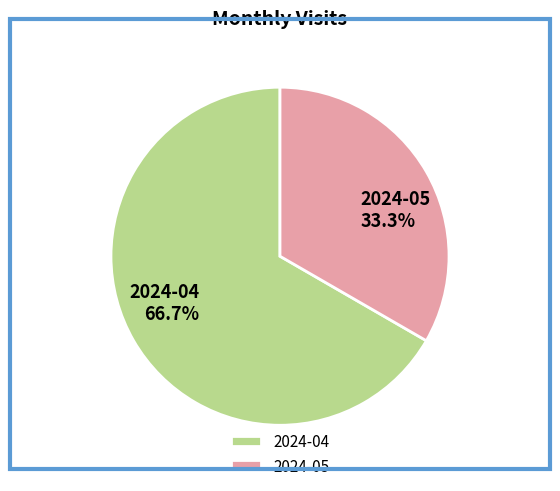

How many segments does this pie chart have?

2